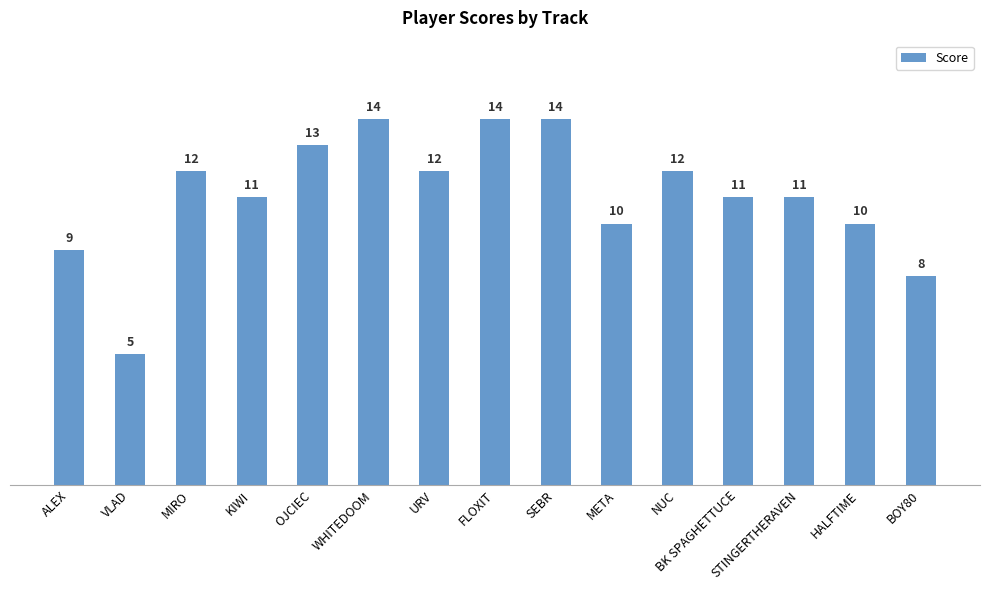

Which label corresponds to the smallest value in the chart?

VLAD